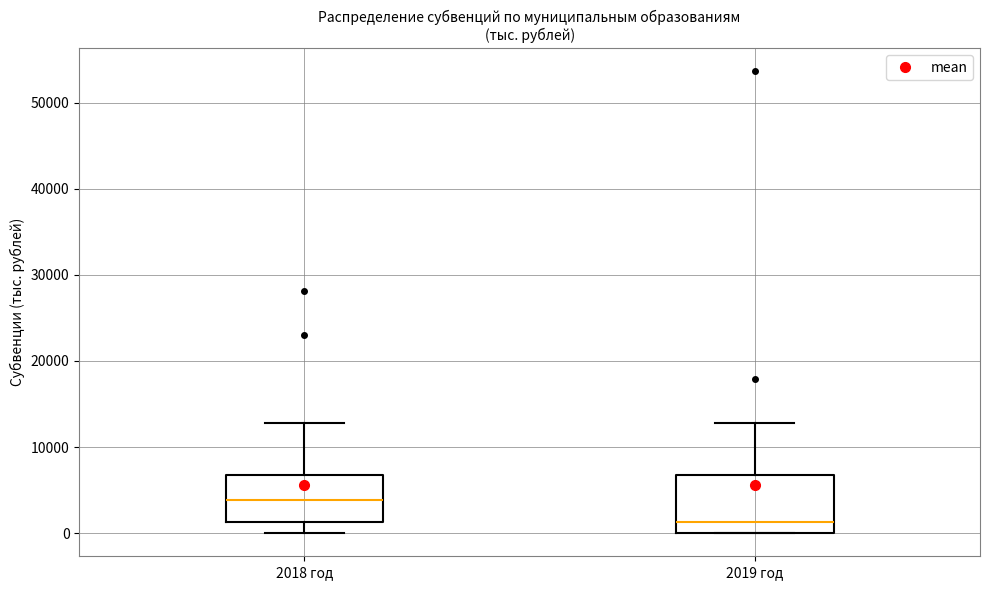

Which box is the tallest, from its lower edge to its upper edge?

2019 год